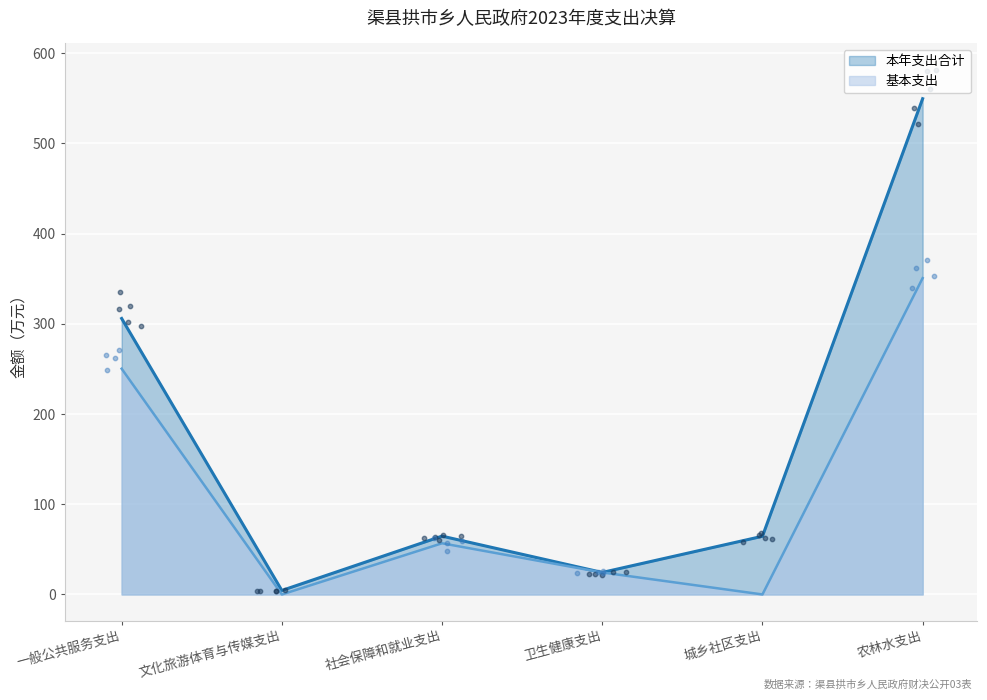

At how many categories does at least one series exceed 118?

2